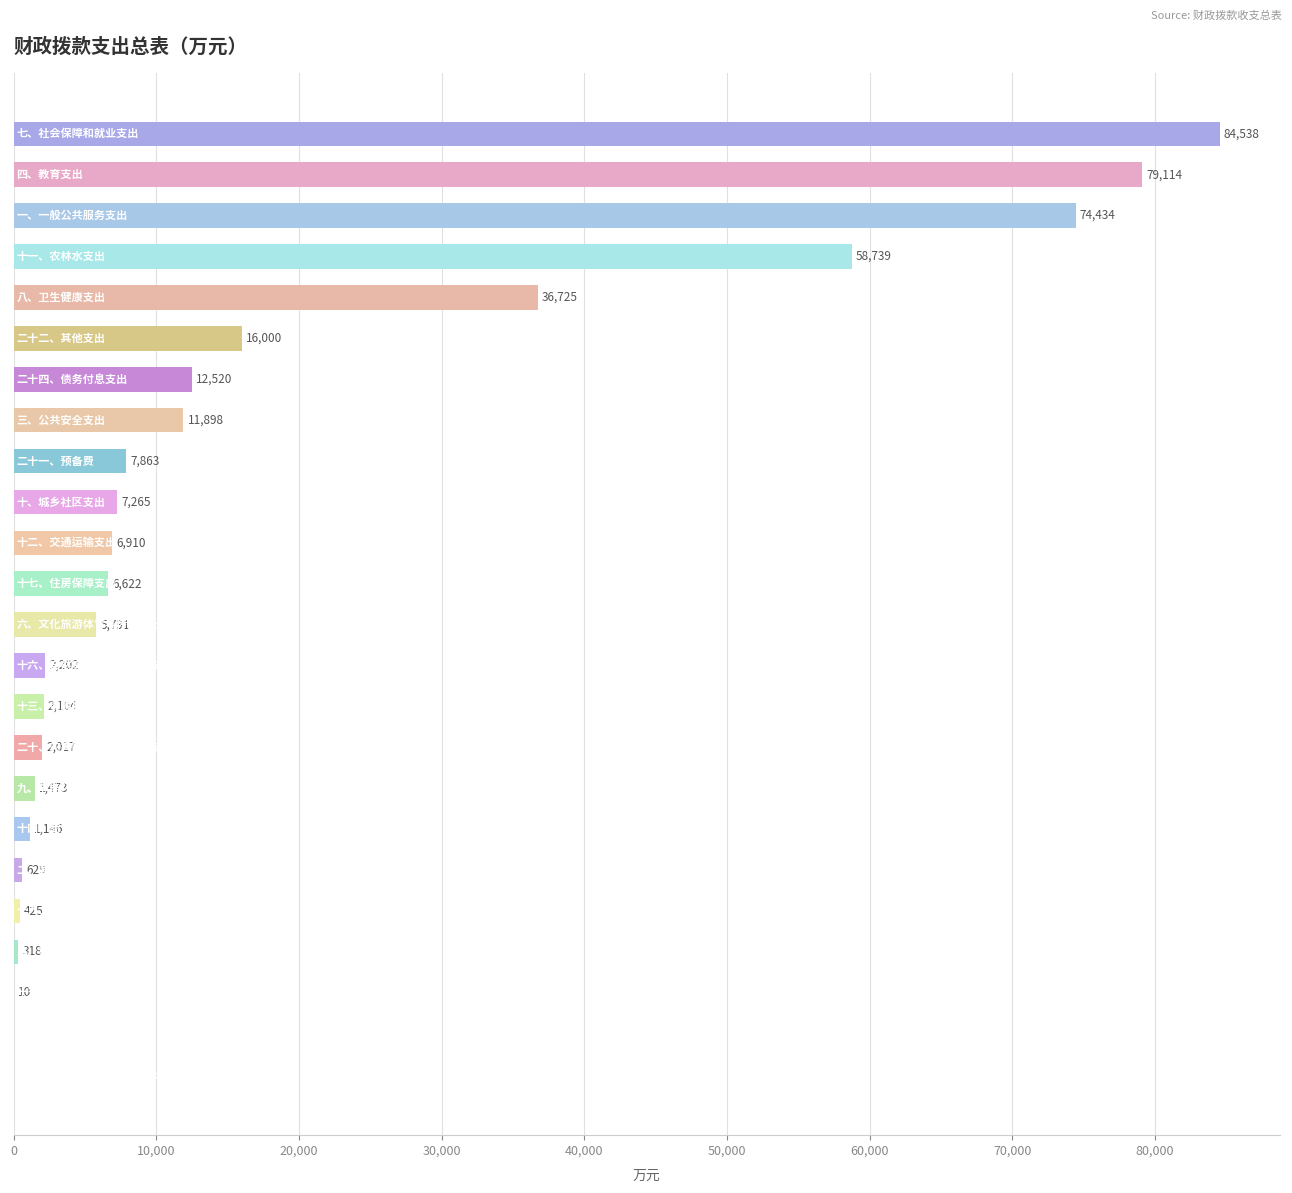

What is the maximum value shown in the chart?

84537.9